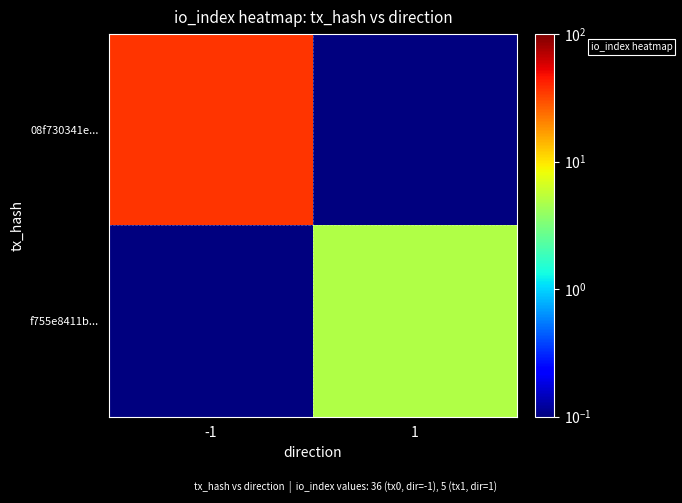

What is the greatest value displayed?

36.0